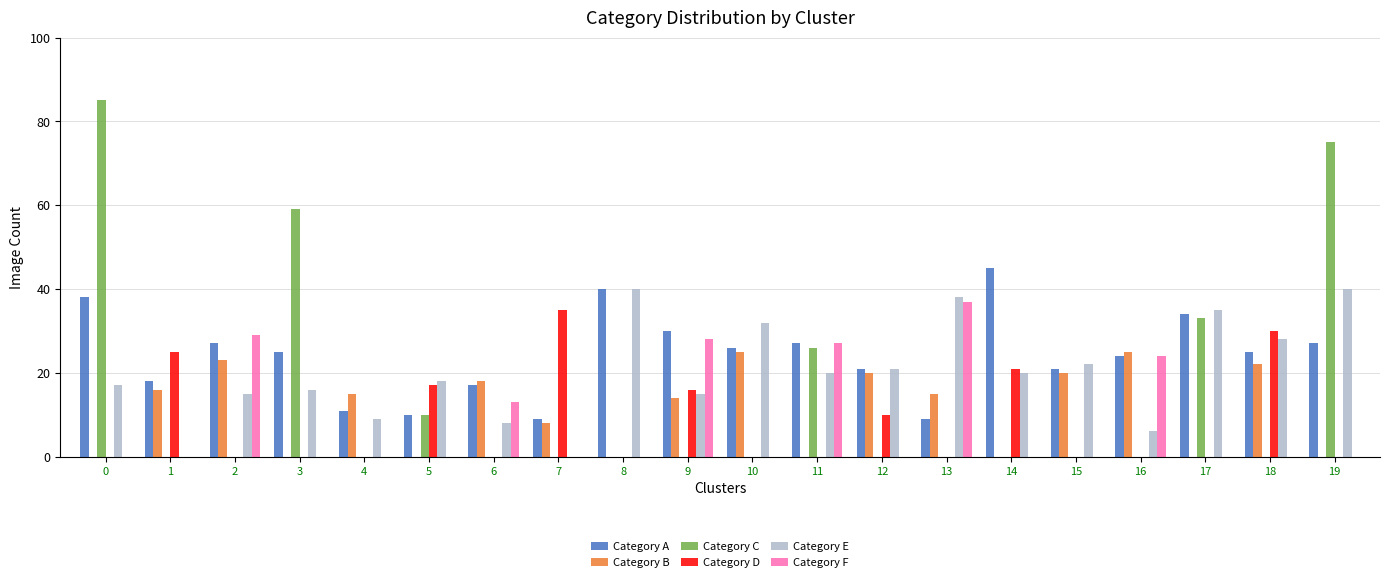

What is the sum of the Category E values at 9 and 17?

50